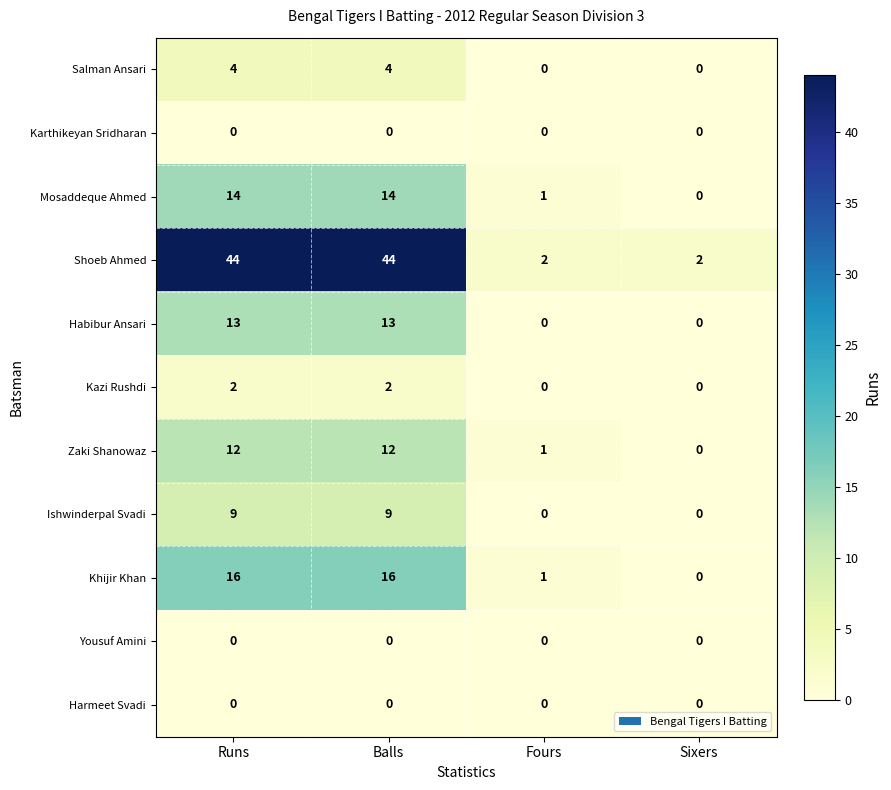

True or false: Karthikeyan Sridharan has a value of 0 at Sixers.

True